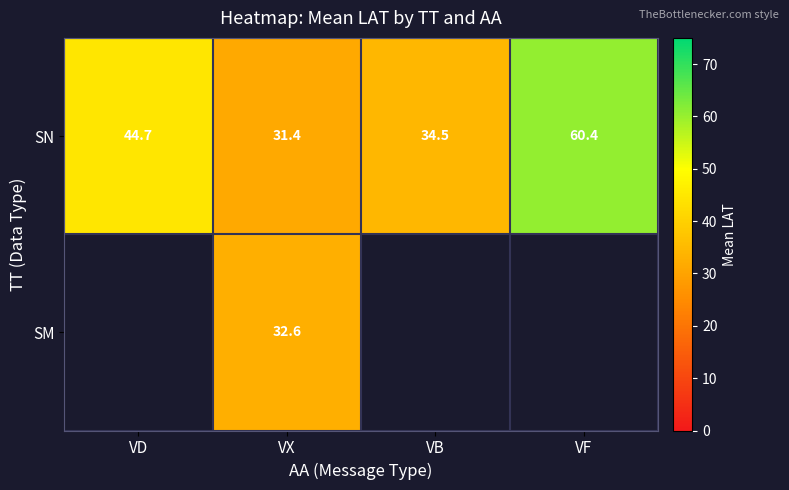

How many values in the SN series are below 44?

2